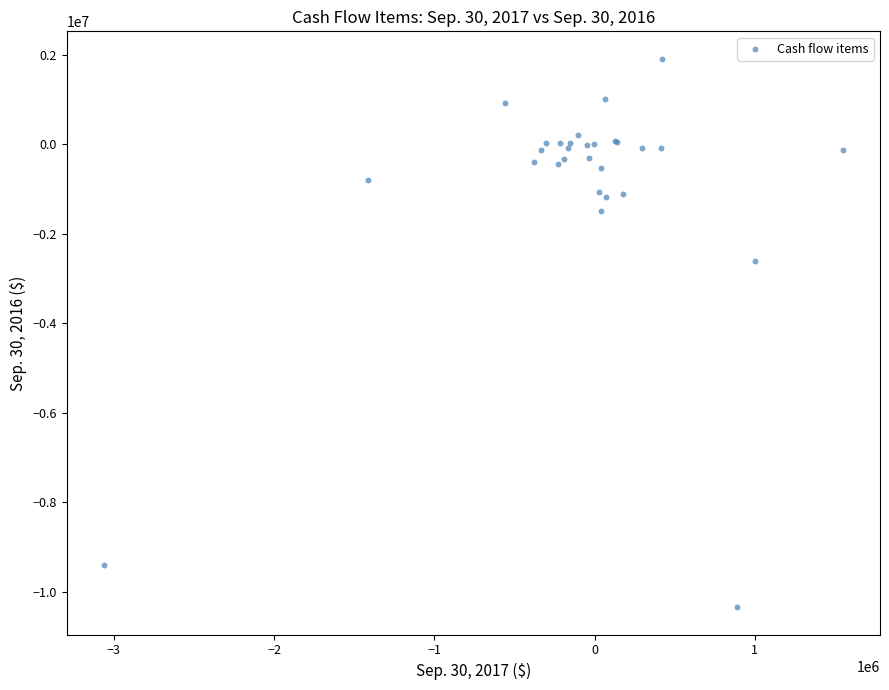

What Y value in the scatter plot is closest to -4217739?

-2608379